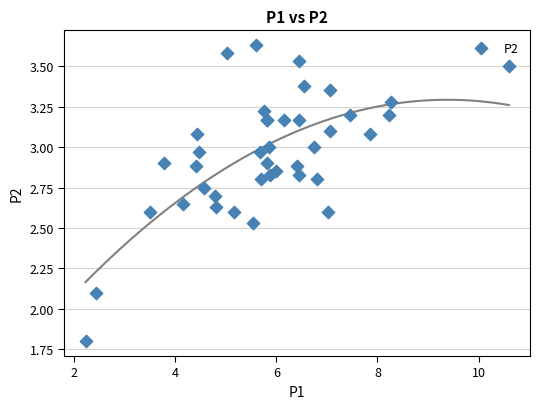

What Y value in the scatter plot is closest to 2?

2.1